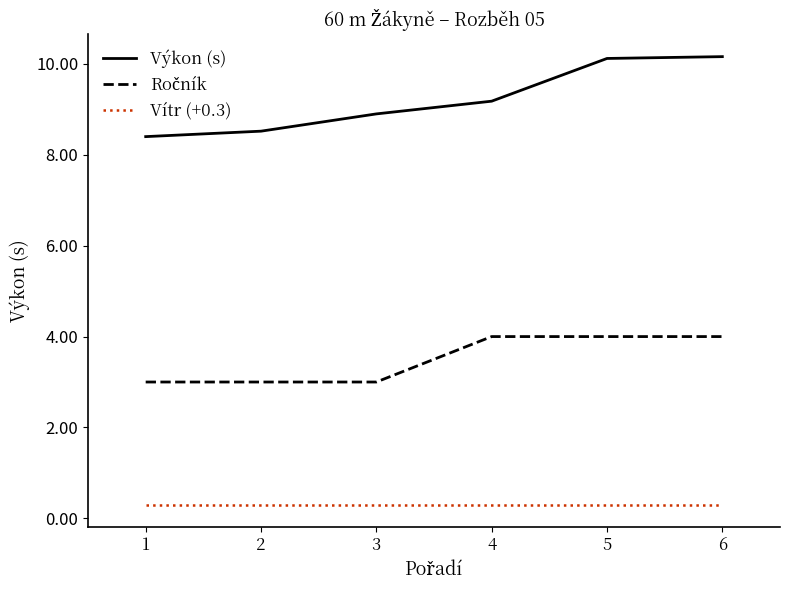

What is the total value across all series at 5?

14.4